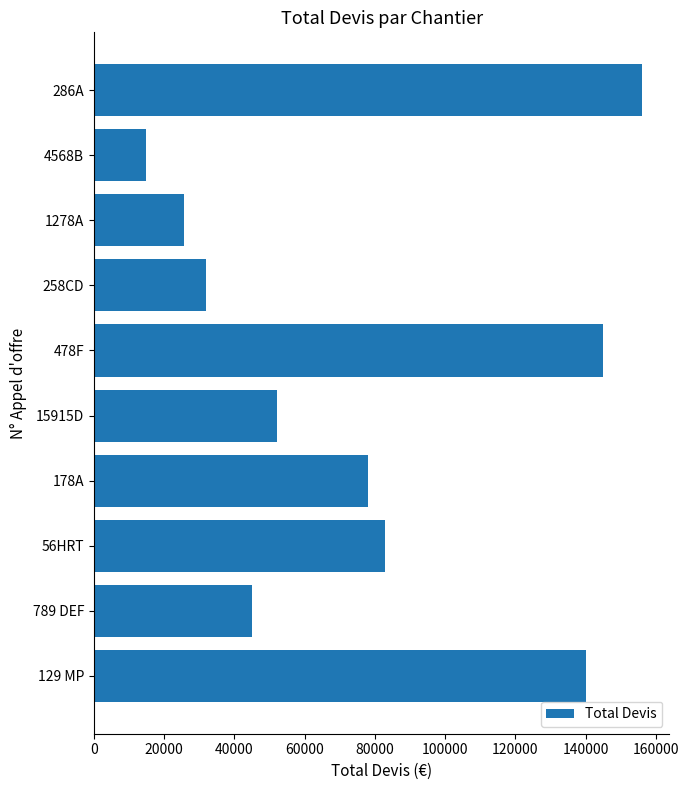

Rank the categories by value from lowest to highest.

4568B, 1278A, 258CD, 789 DEF, 15915D, 178A, 56HRT, 129 MP, 478F, 286A